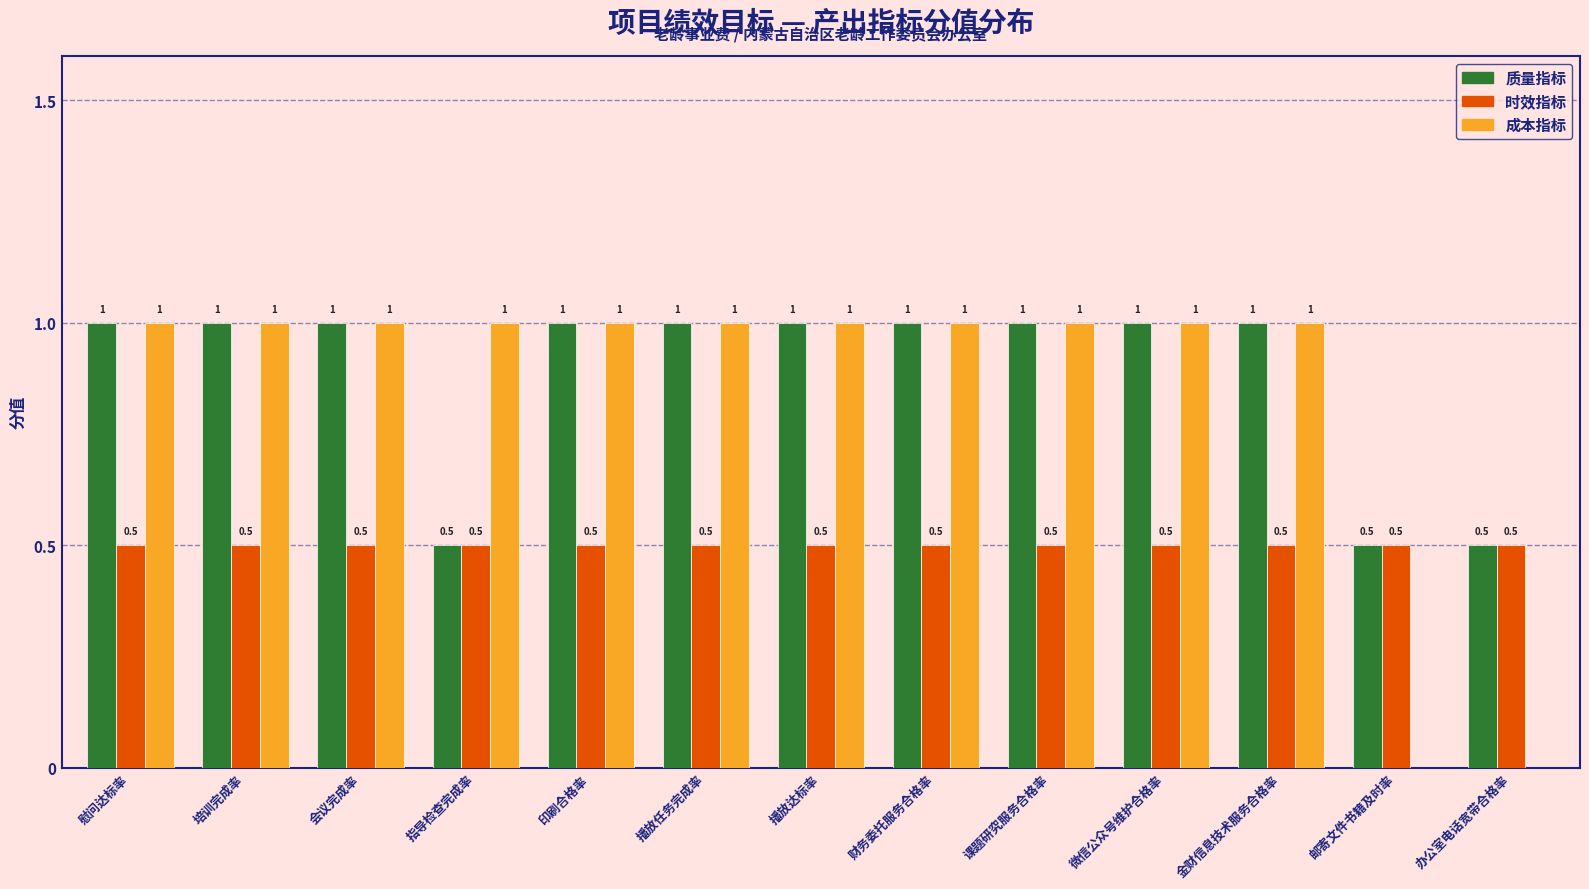

Reading left to right, list all the values displayed in this chart.

质量指标: 1.0	1.0	1.0	0.5	1.0	1.0	1.0	1.0	1.0	1.0	1.0	0.5	0.5
时效指标: 0.5	0.5	0.5	0.5	0.5	0.5	0.5	0.5	0.5	0.5	0.5	0.5	0.5
成本指标: 1.0	1.0	1.0	1.0	1.0	1.0	1.0	1.0	1.0	1.0	1.0	0.0	0.0